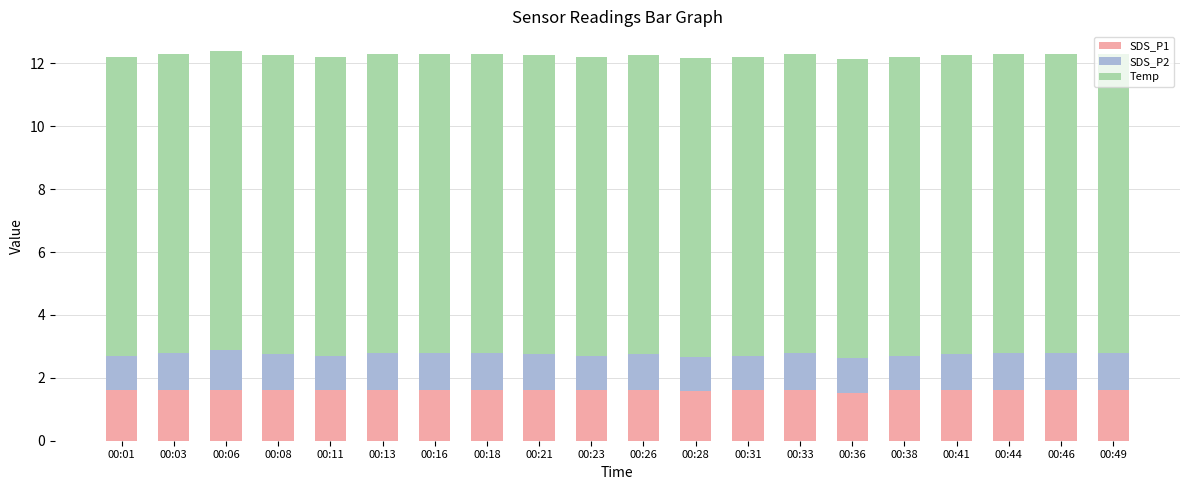

What is the total value across all series at 00:26?

12.3